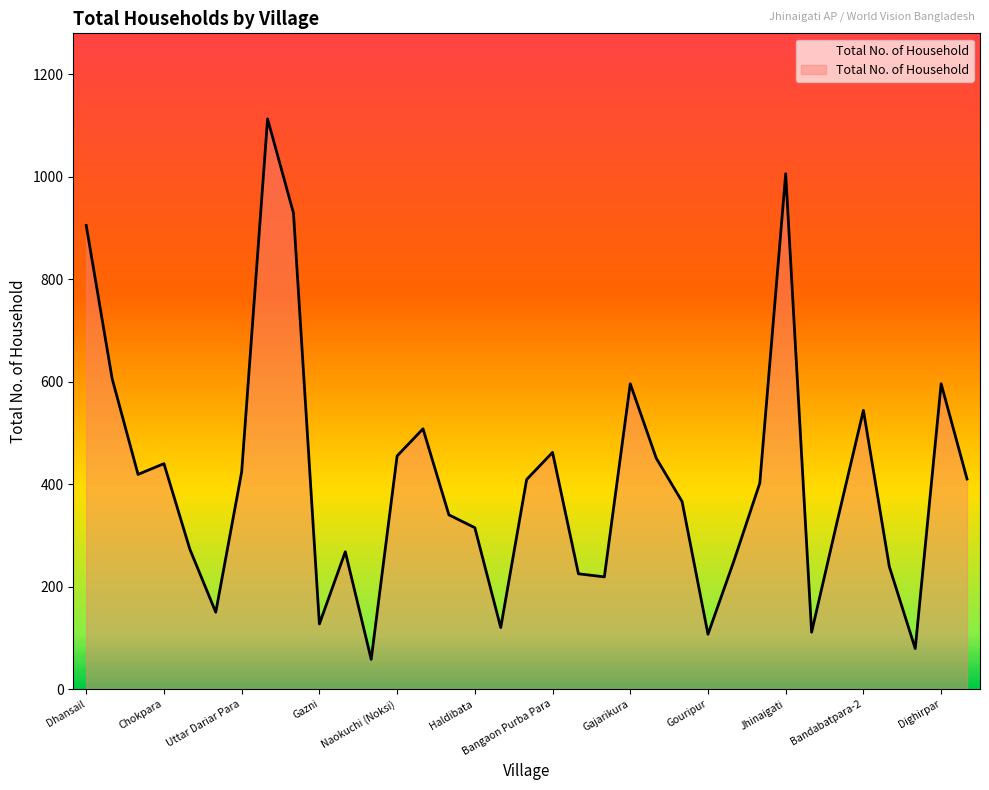

What is the maximum value shown in the chart?

1113